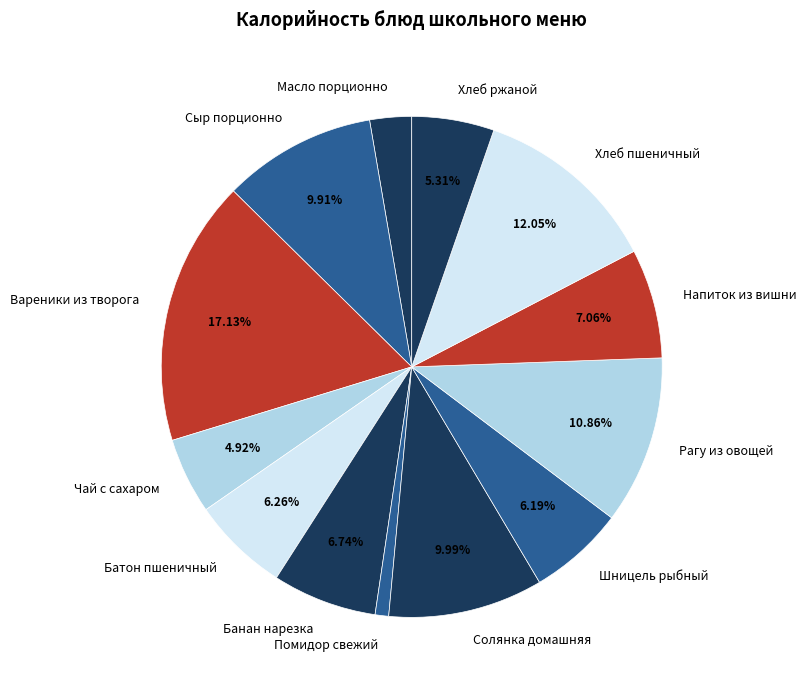

Is it true that Солянка домашняя is 1% of the pie?

False